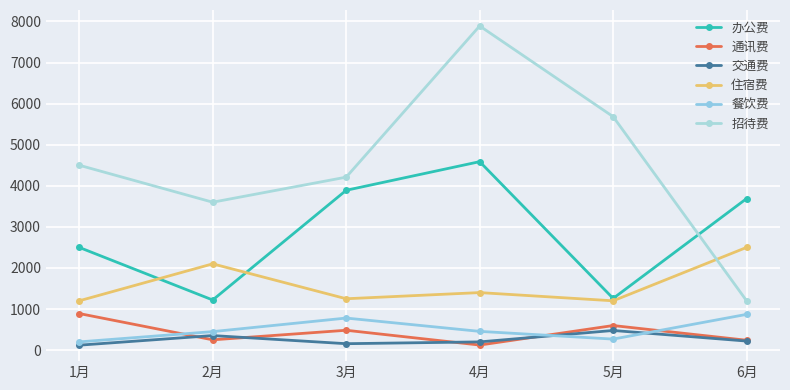

What is the greatest value displayed?

7890